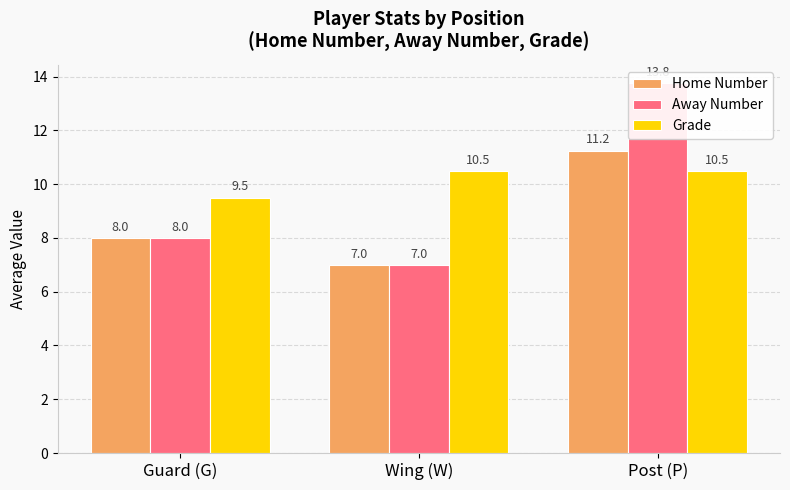

What is the difference between the highest and lowest values at Post (P)?

3.2